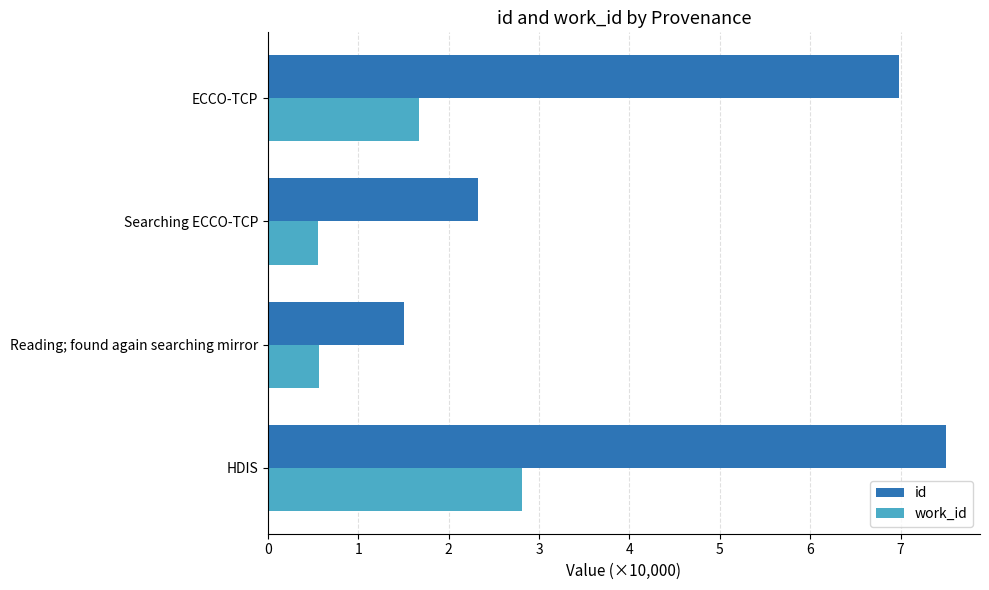

What is the lowest value of the id series?

1.5